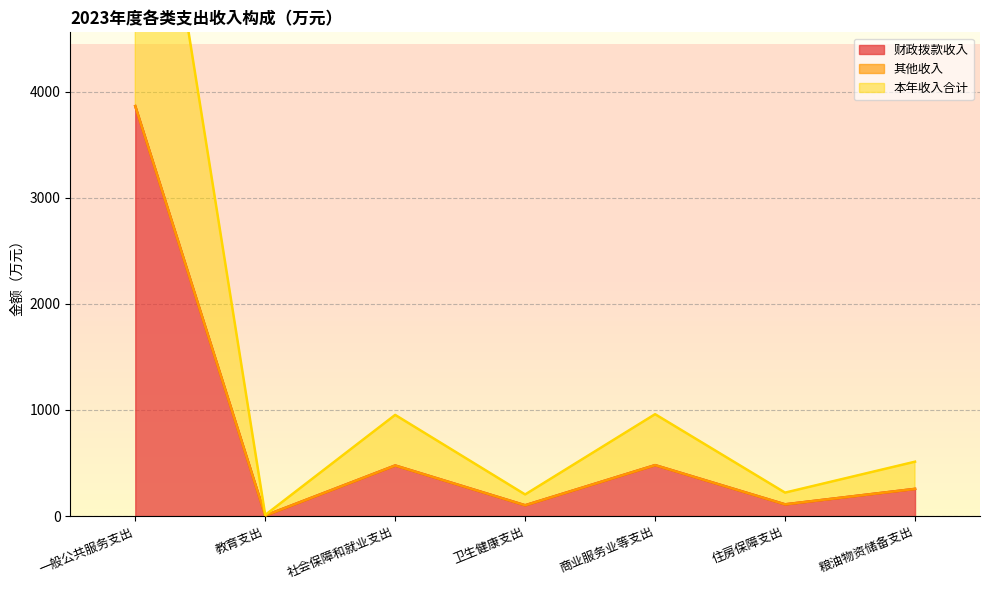

At which category does 本年收入合计 reach its first local peak?

社会保障和就业支出